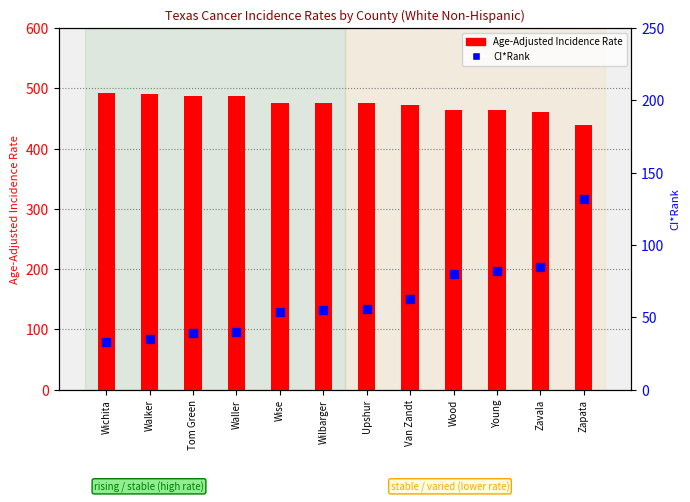

Is the value of CI*Rank at Van Zandt greater than the value of Age-Adjusted Incidence Rate at Van Zandt?

No